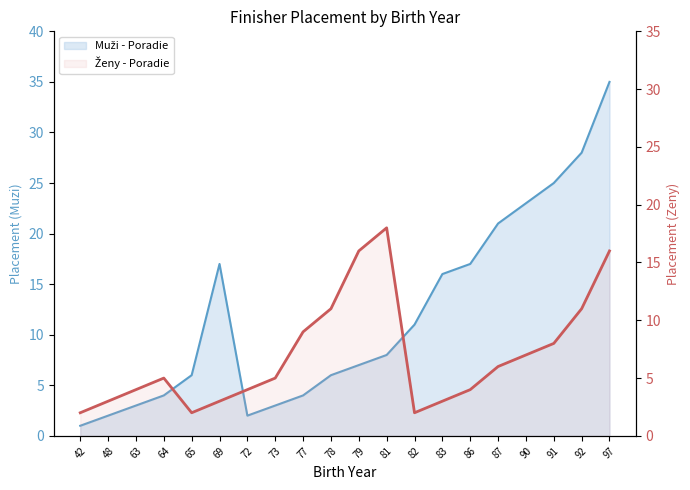

How many data points in Muži - Poradie are less than 8?

10